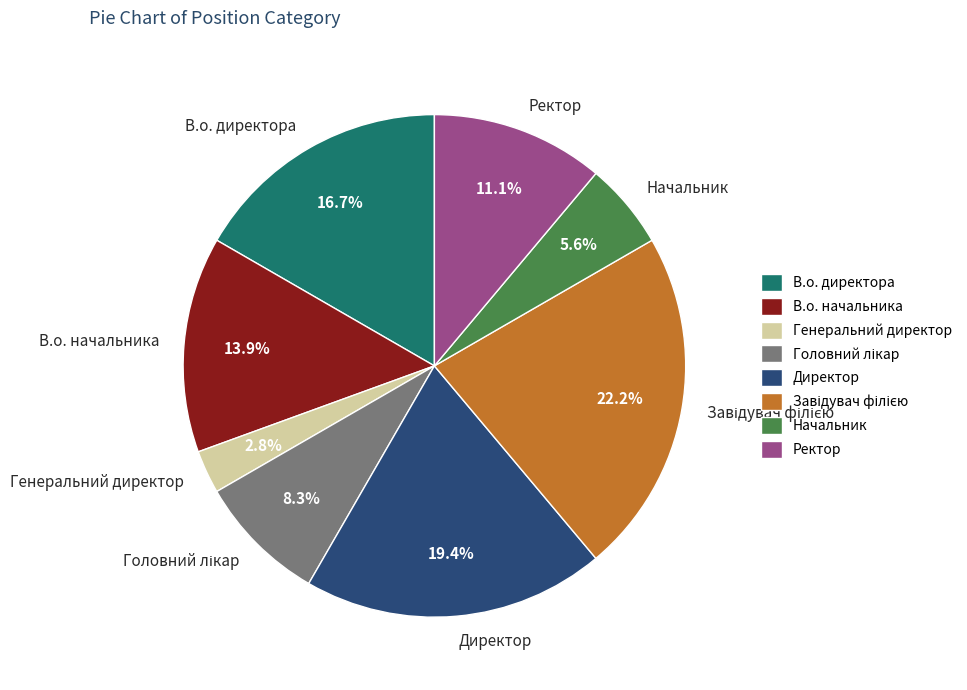

Is there a majority slice in this chart?

No